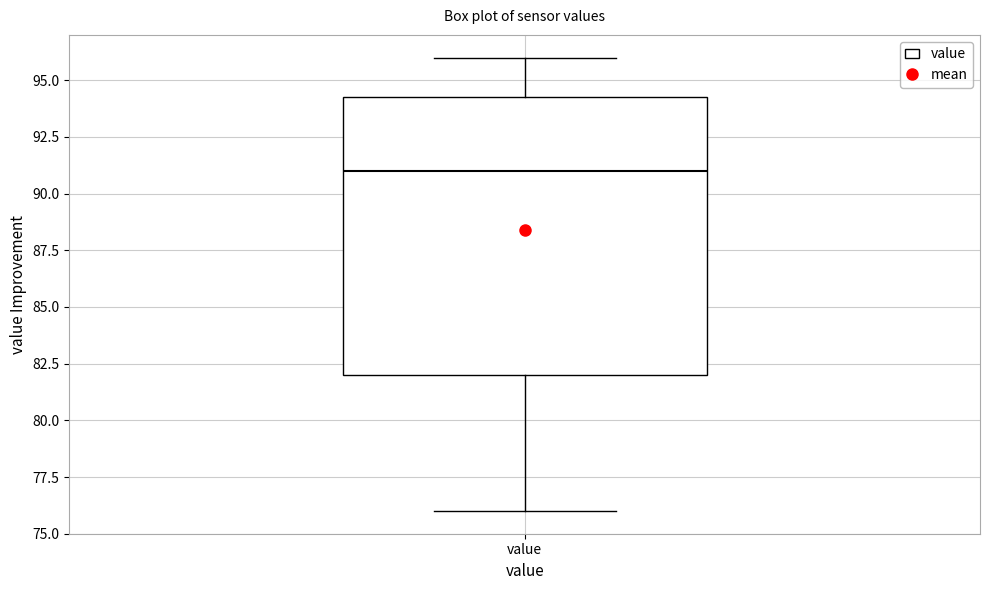

Where does the lower whisker of the box for value end on the y-axis? The values are not printed on the chart, so give them approximately, as read against the axis.

76.0